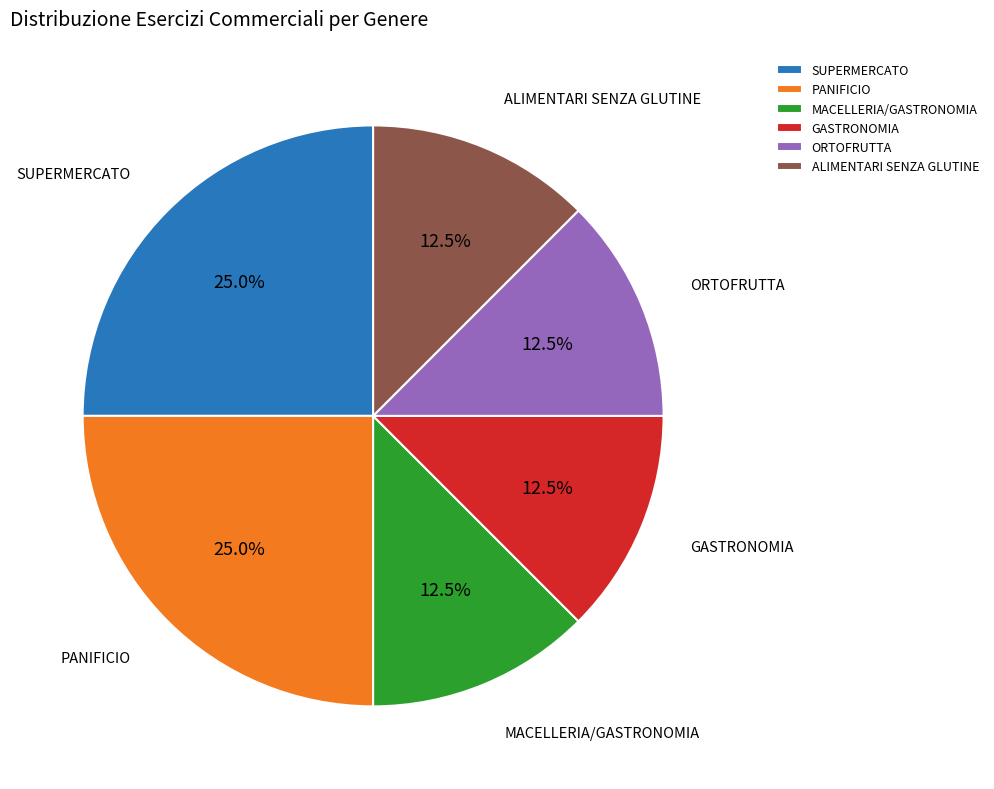

Do SUPERMERCATO and ALIMENTARI SENZA GLUTINE together represent more than half of the pie?

No